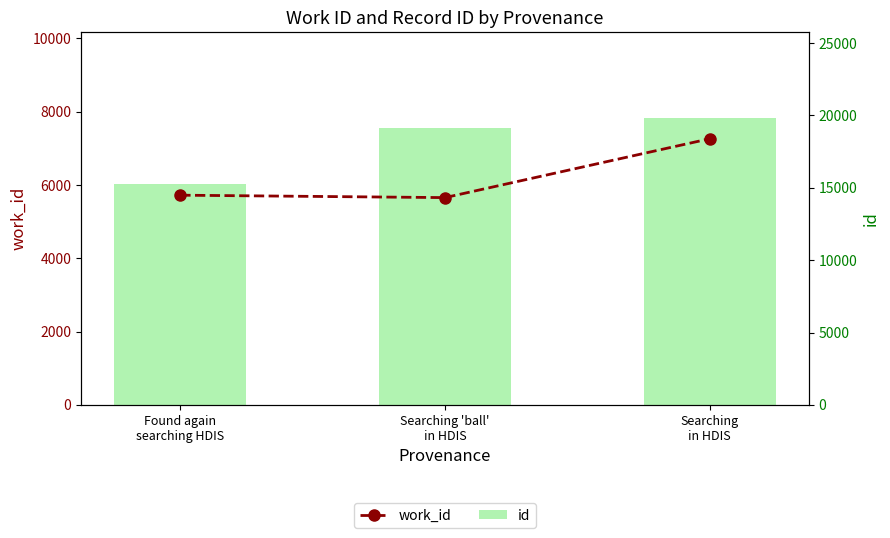

What is the highest value of the id series?

19802